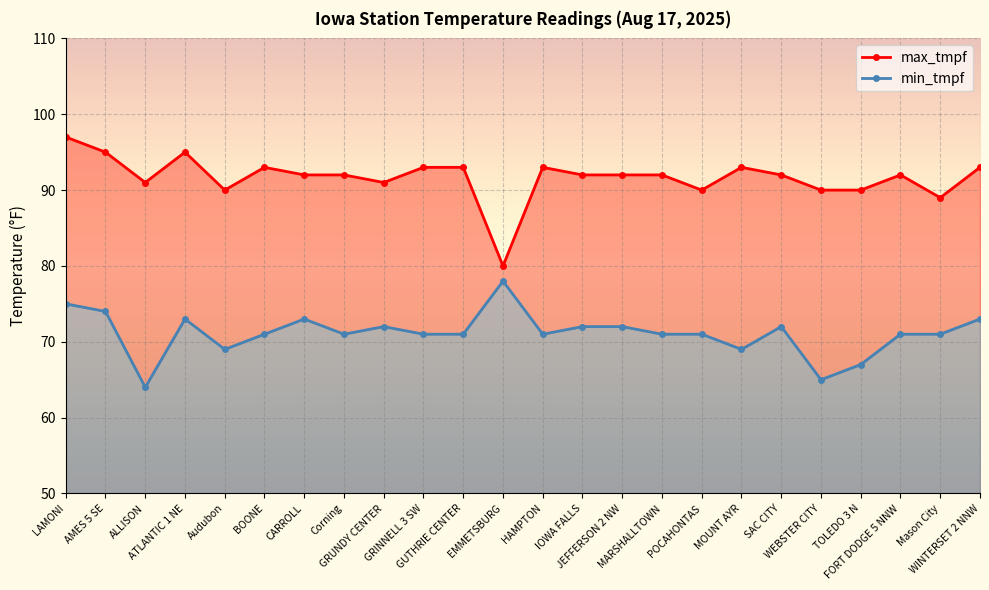

List the series in order of their overall mean, lowest first.

min_tmpf, max_tmpf